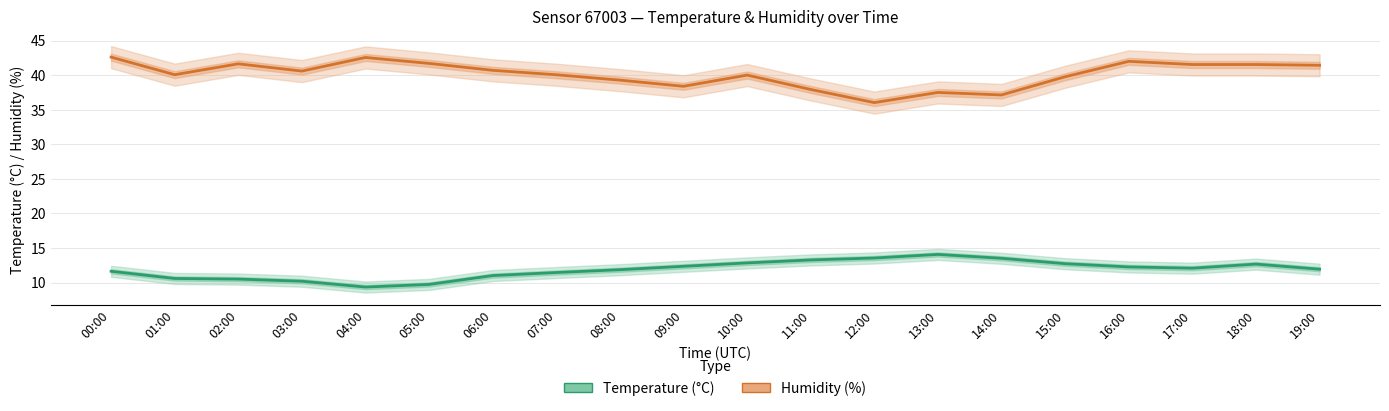

Reading left to right, what are all the values shown in this chart?

Humidity (%): 00:00=42.6	01:00=40.1	02:00=41.6	03:00=40.6	04:00=42.6	05:00=41.7	06:00=40.7	07:00=40.1	08:00=39.3	09:00=38.4	10:00=40.0	11:00=37.9	12:00=36.0	13:00=37.5	14:00=37.1	15:00=39.8	16:00=42.0	17:00=41.5	18:00=41.5	19:00=41.4
Temperature (°C): 00:00=11.6	01:00=10.6	02:00=10.5	03:00=10.2	04:00=9.3	05:00=9.7	06:00=11.0	07:00=11.4	08:00=11.9	09:00=12.3	10:00=12.8	11:00=13.3	12:00=13.6	13:00=14.1	14:00=13.5	15:00=12.7	16:00=12.3	17:00=12.1	18:00=12.7	19:00=11.9